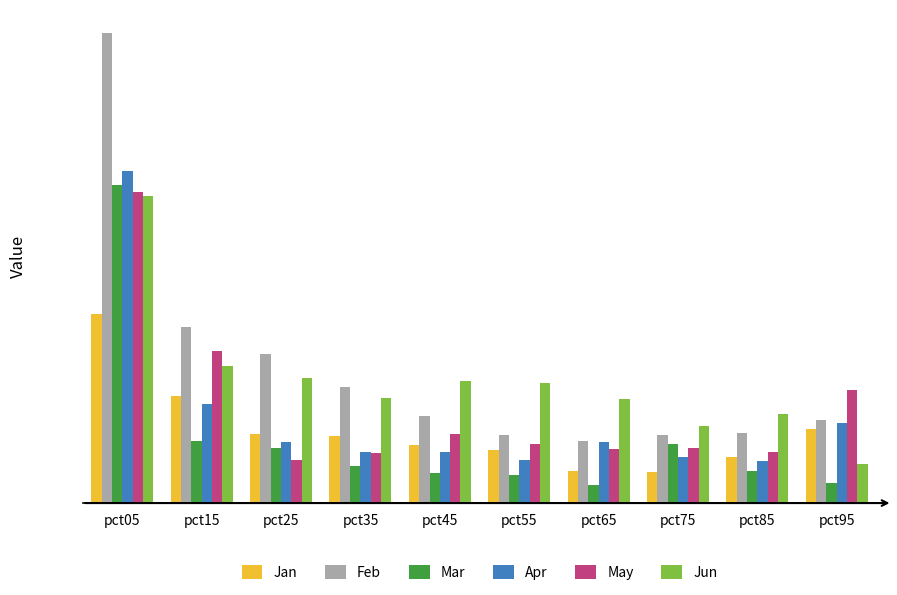

Is the value of Feb at pct55 greater than the value of Jan at pct15?

No